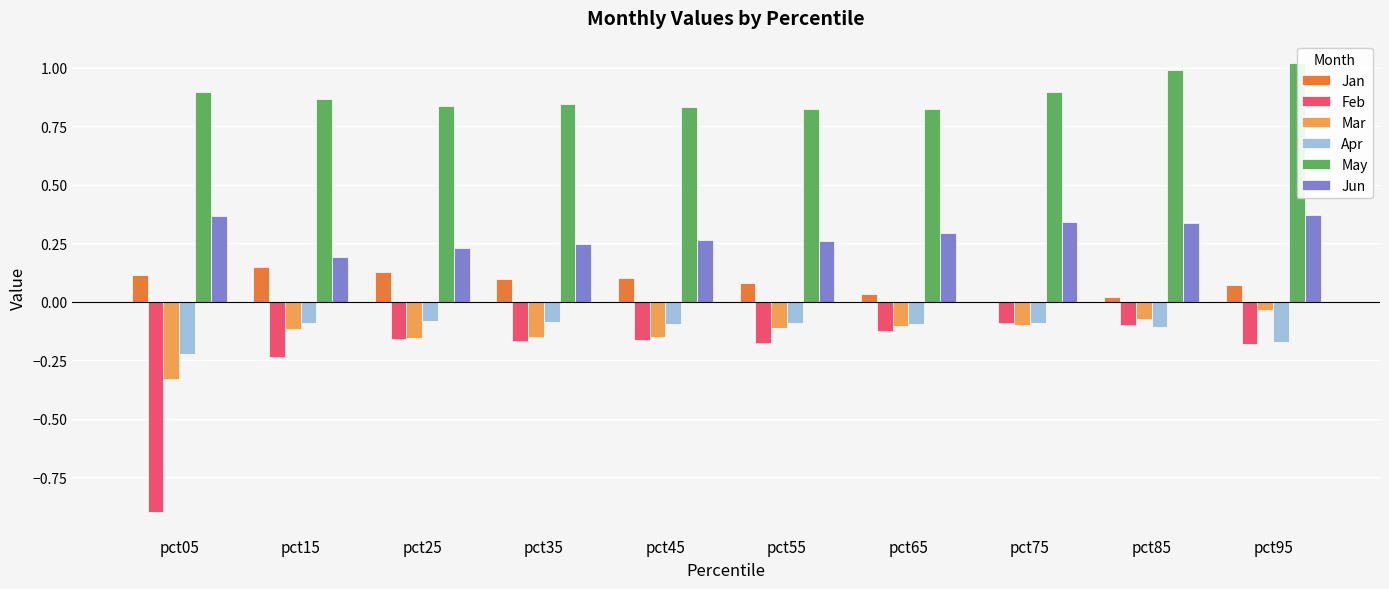

At which category is the sum across all series the highest?

pct95